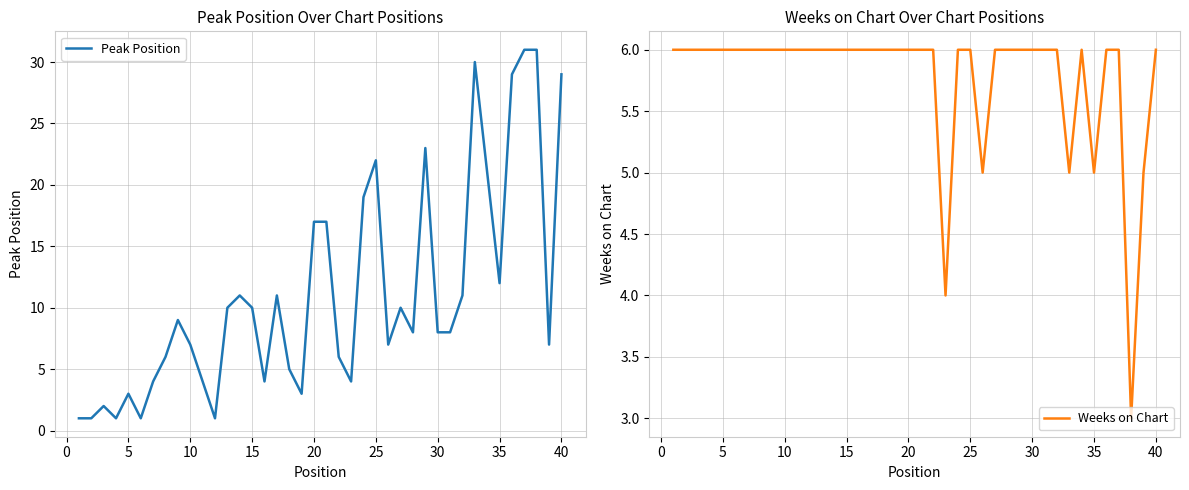

In Peak Position, how many points are higher than both neighbors (excluding endpoints)?

9